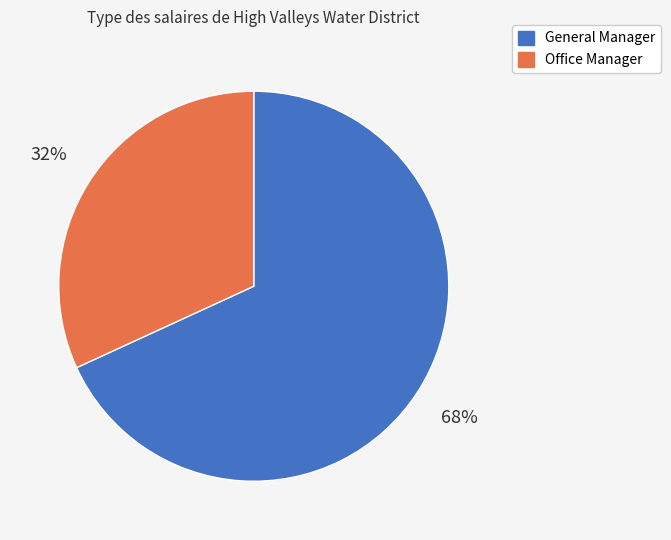

To the nearest percent, what portion does General Manager represent?

68%